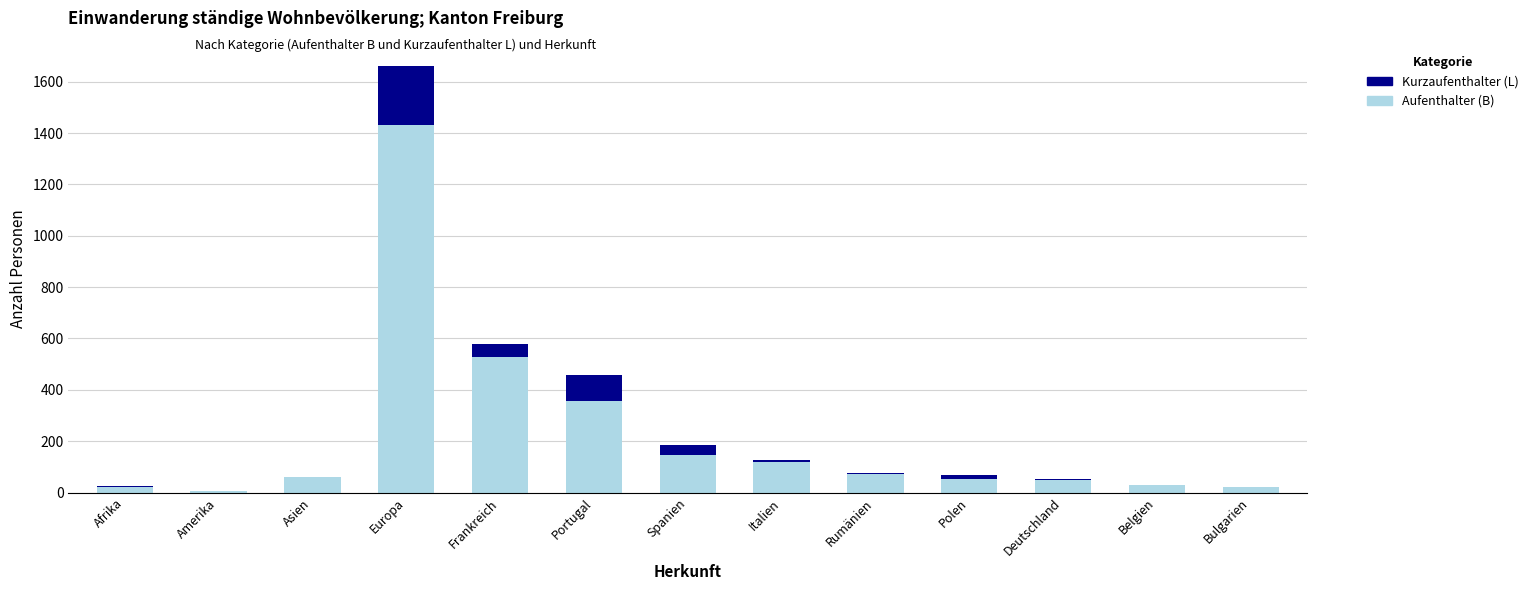

At which category is the sum across all series the highest?

Europa